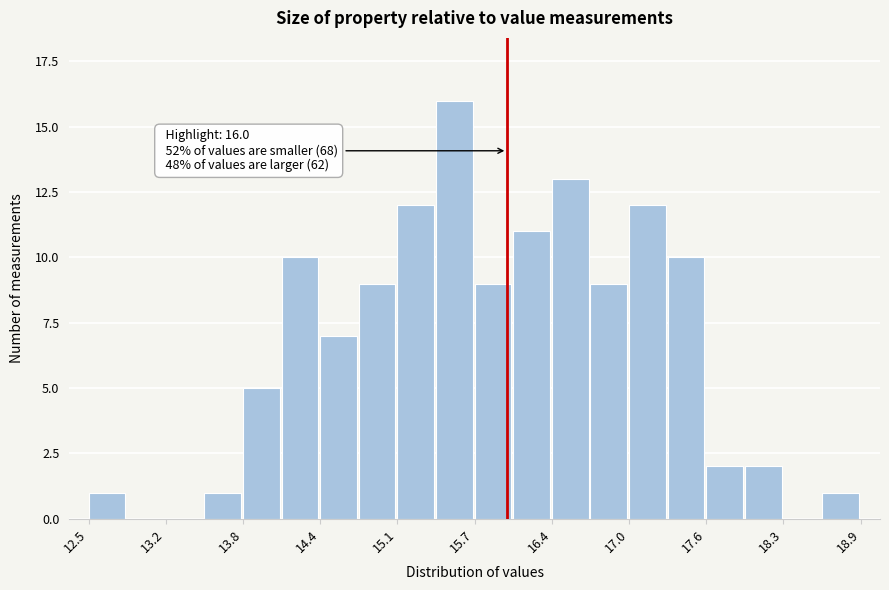

Read against the x-axis, roughly where is the centre of the tallest bar?

15.6